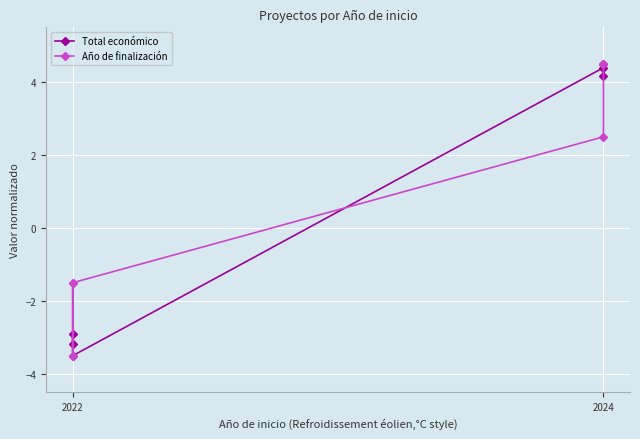

What is the average value of the Año de finalización series?

0.8